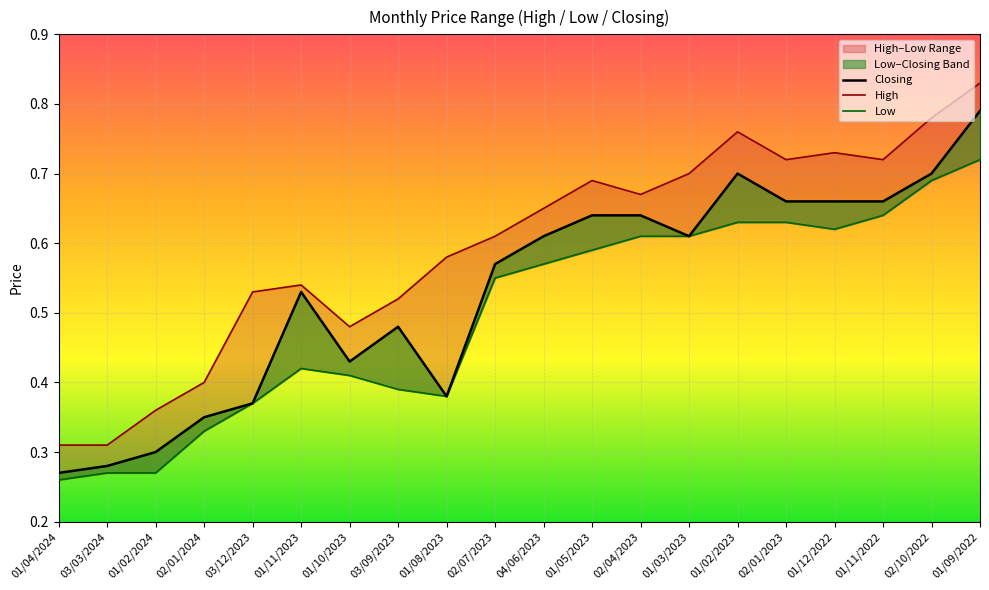

Between 01/11/2023 and 03/09/2023, which series saw the biggest shift?

Closing